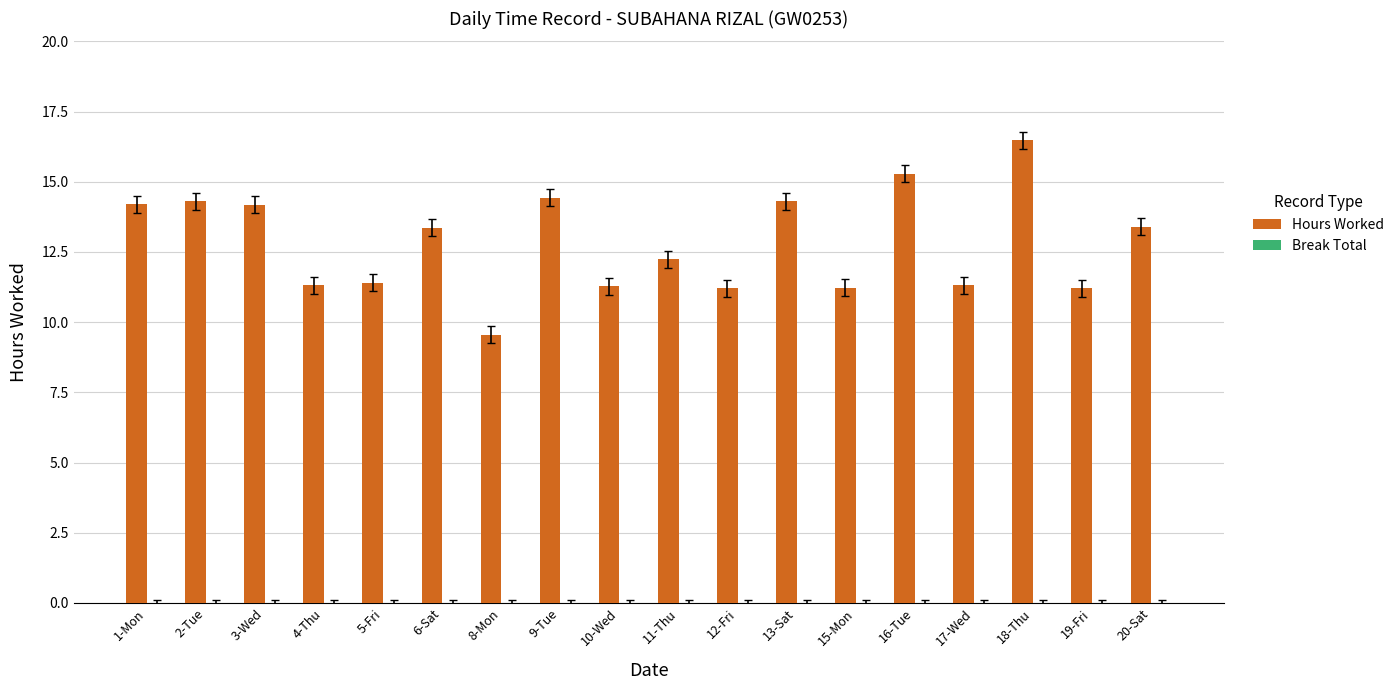

What is the change in value from 1-Mon to 15-Mon?

-3.0